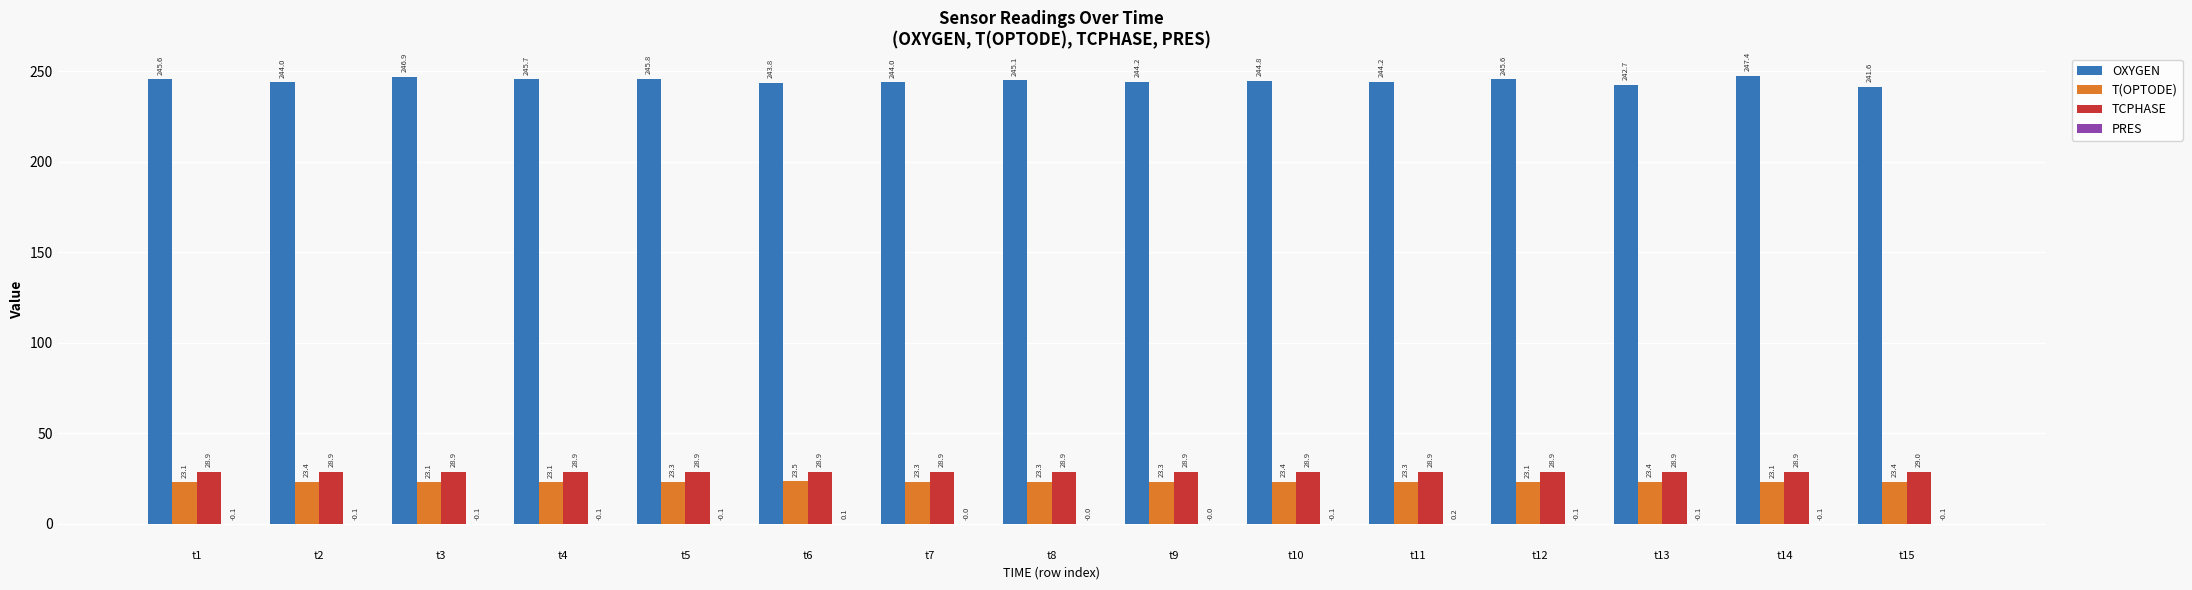

The value of TCPHASE at t11 is 28.9. True or false?

True